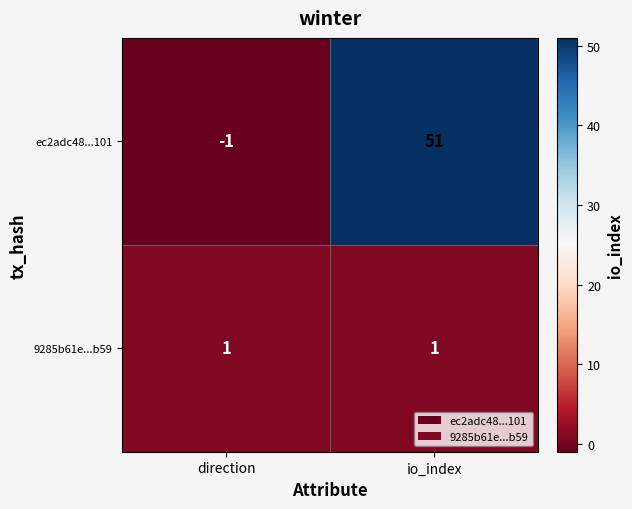

At which category does the chart reach its peak across all series?

io_index